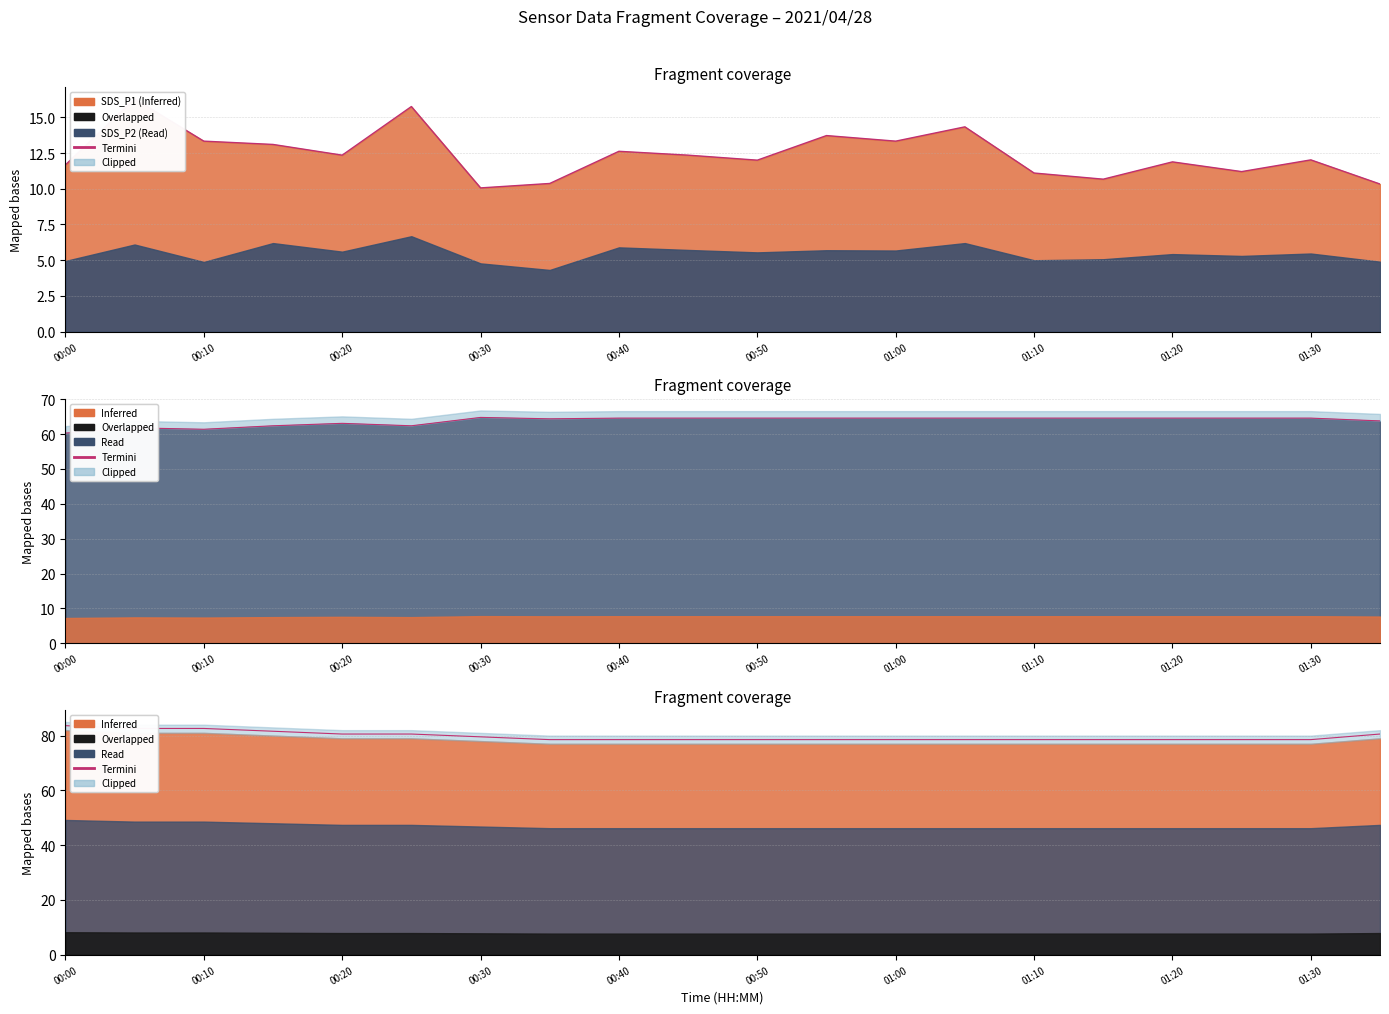

What is the difference between the second highest and minimum values?

4.1